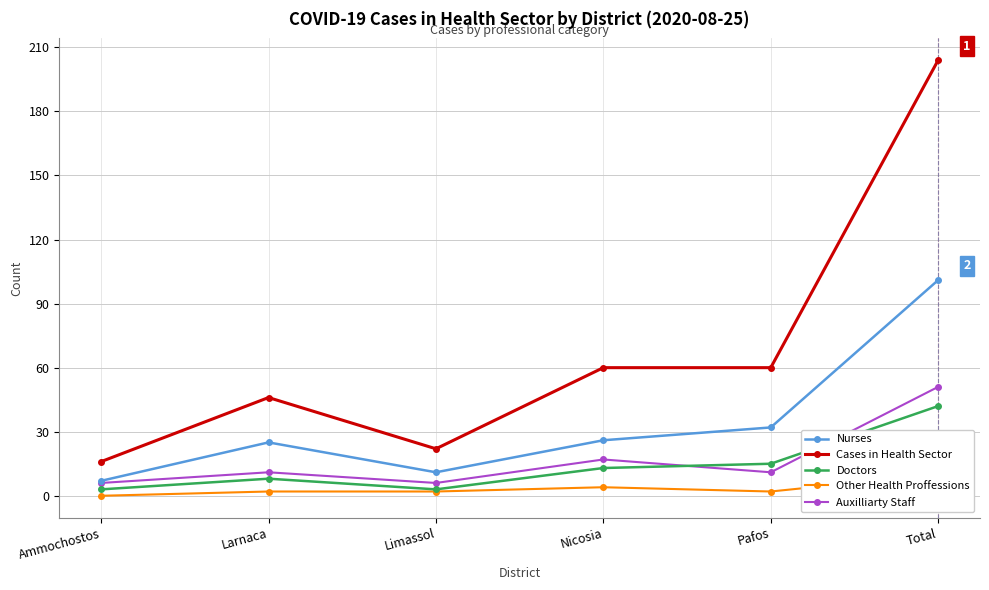

List the series in order of their peak value, highest first.

Cases in Health Sector, Nurses, Auxilliarty Staff, Doctors, Other Health Proffessions